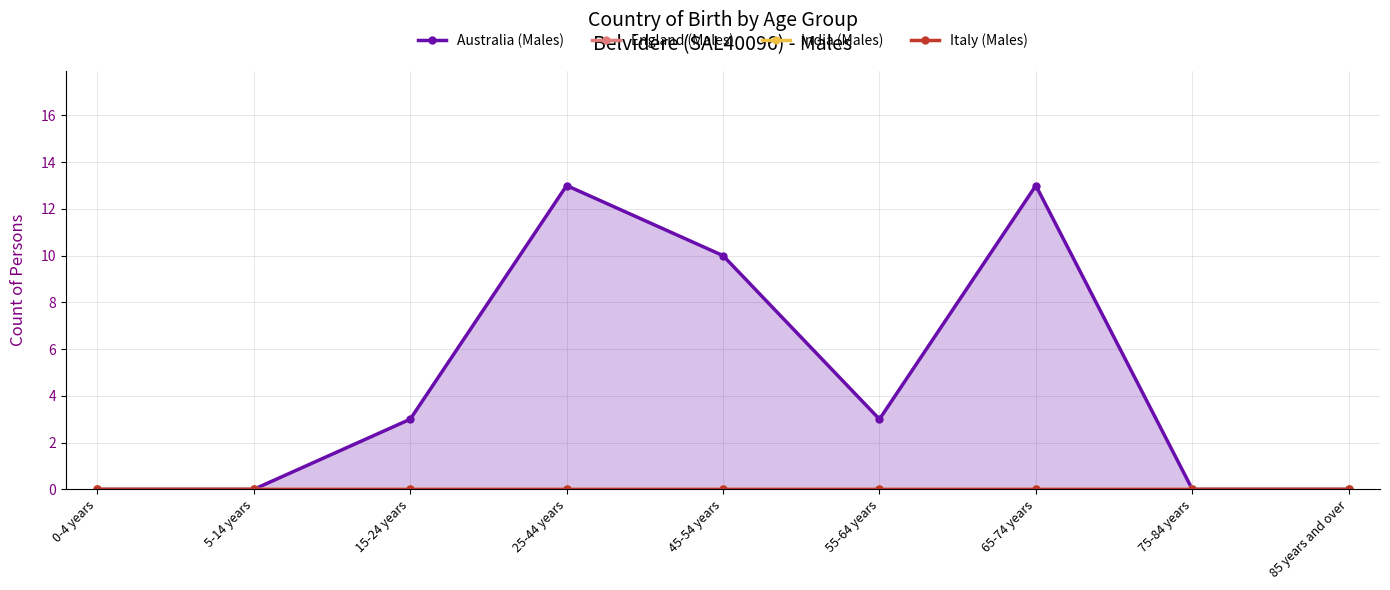

Does the chart have visible grid lines?

Yes